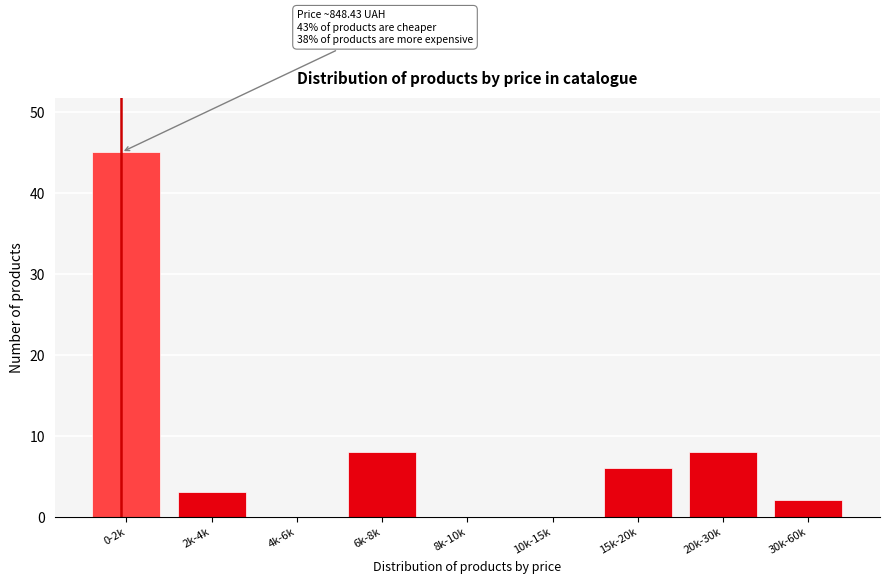

Reading left to right, list all the values displayed in this chart.

0-2k=45	2k-4k=3	4k-6k=0	6k-8k=8	8k-10k=0	10k-15k=0	15k-20k=6	20k-30k=8	30k-60k=2